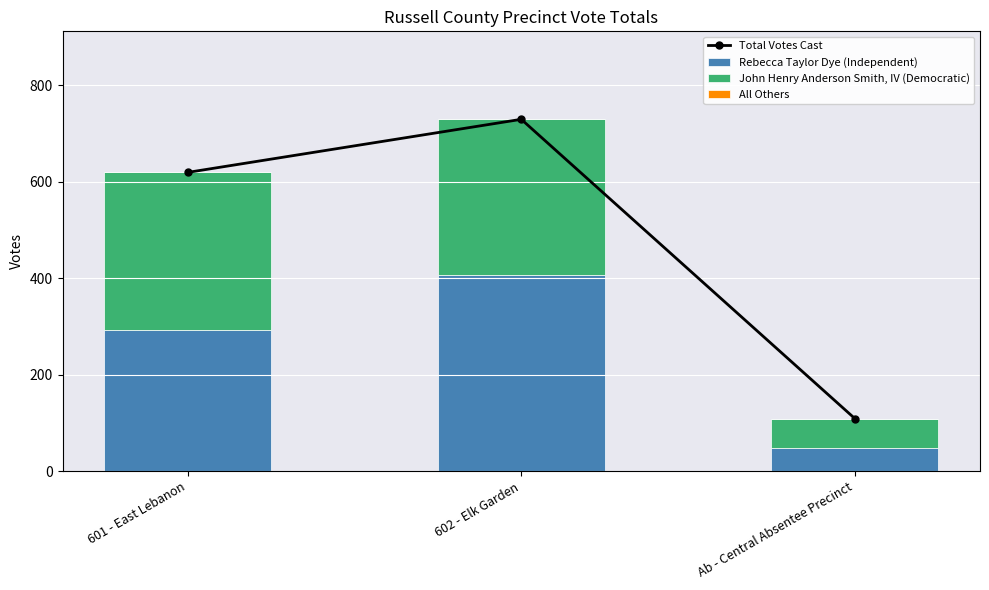

At which label does Rebecca Taylor Dye (Independent) reach its peak?

602 - Elk Garden